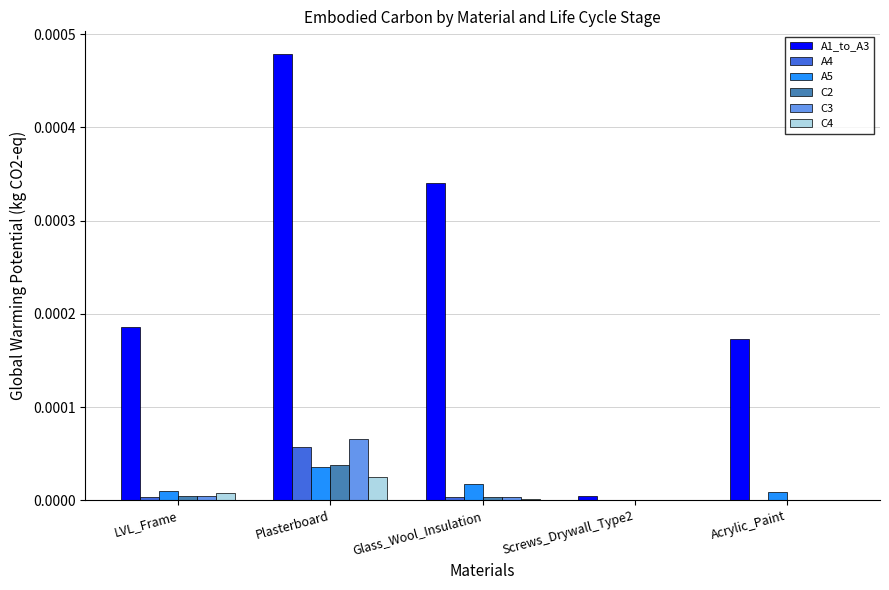

The C2 series shows 0.0 at Plasterboard. True or false?

True